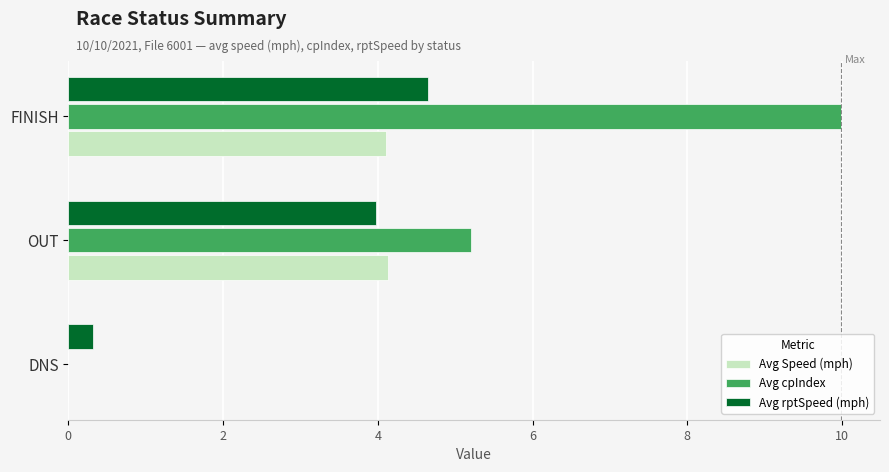

Which series changed the most between DNS and FINISH?

Avg cpIndex